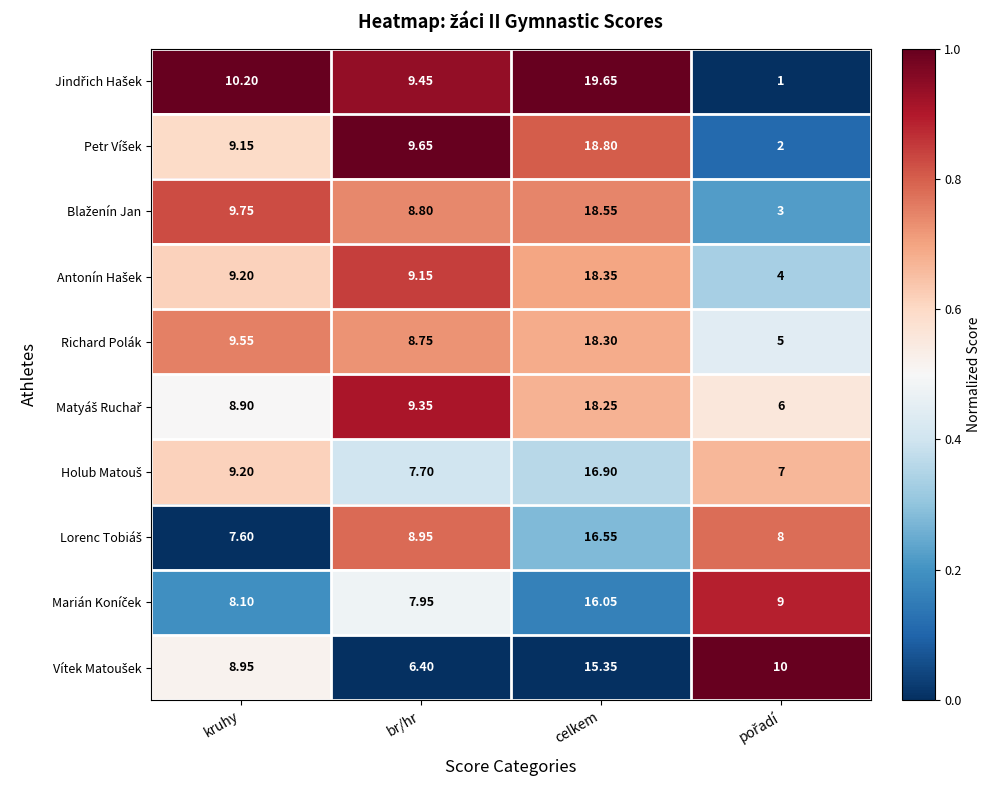

How many distinct data groups are displayed?

10